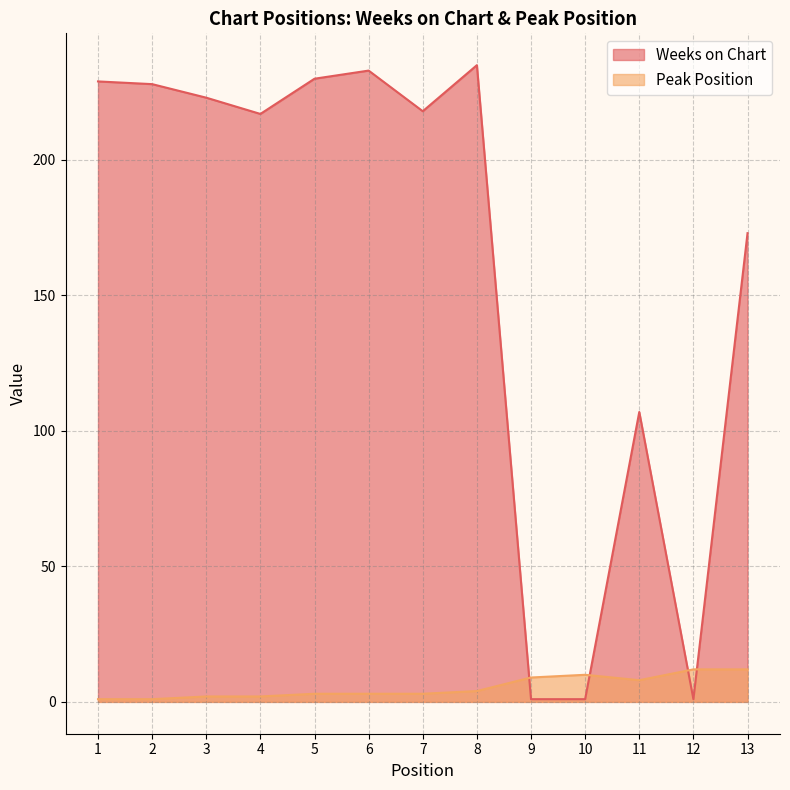

How many intersections are there between Peak Position and Weeks on Chart?

4